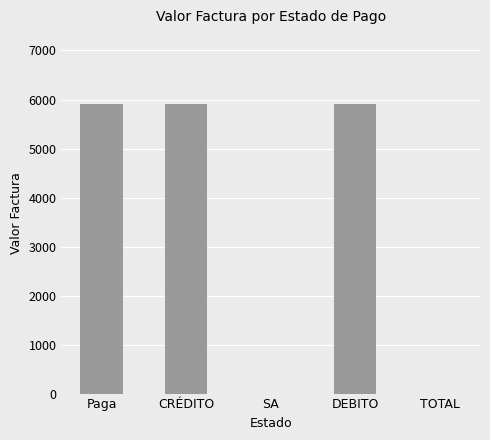

What is the sum of all values?

17700